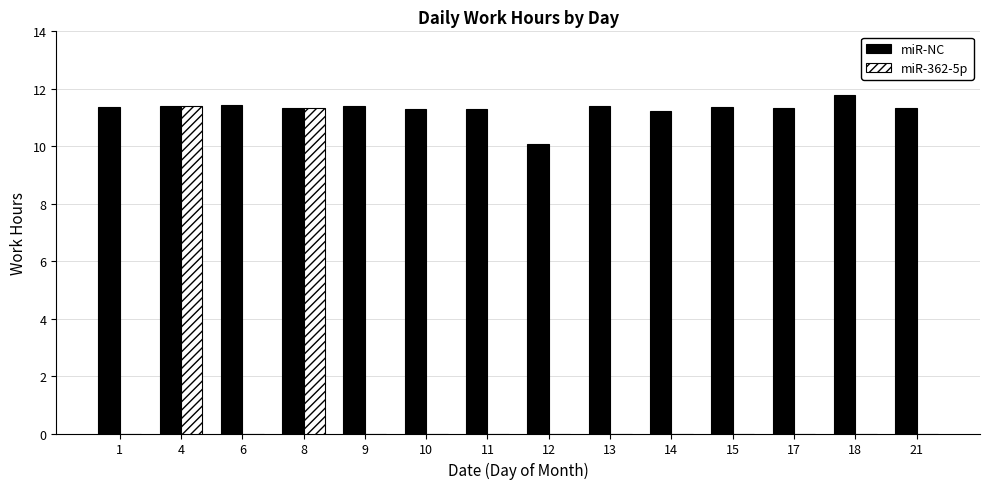

What is the highest value of the miR-362-5p series?

11.4